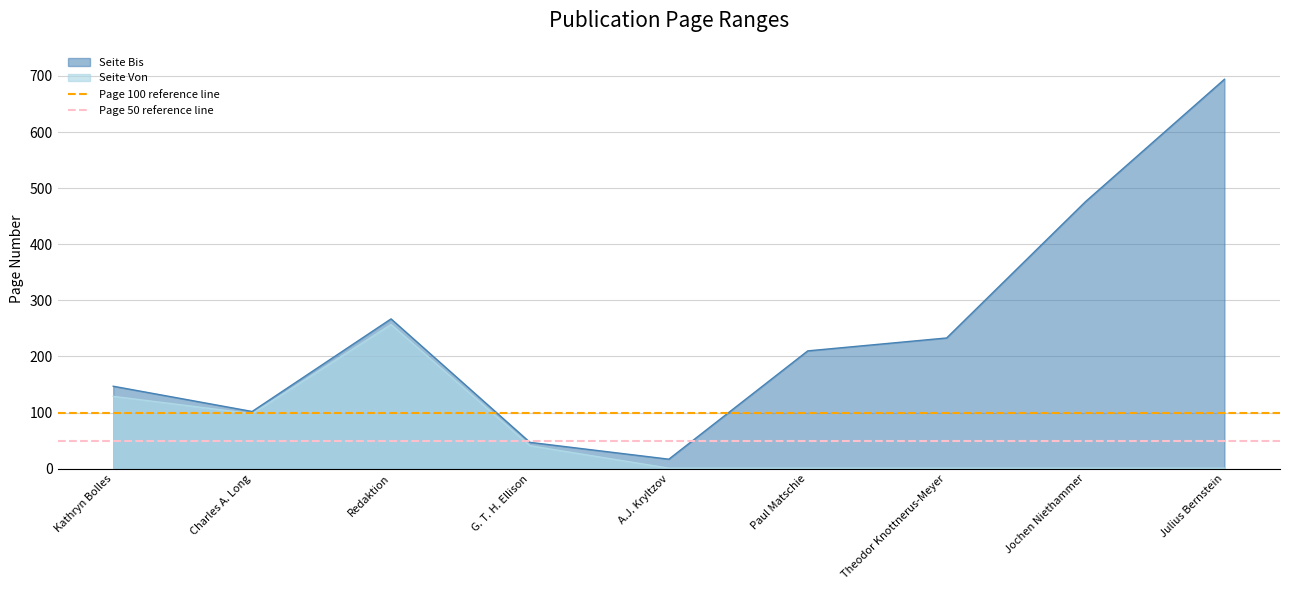

Is it true that Page 100 reference line equals 47 at Kathryn Bolles?

False